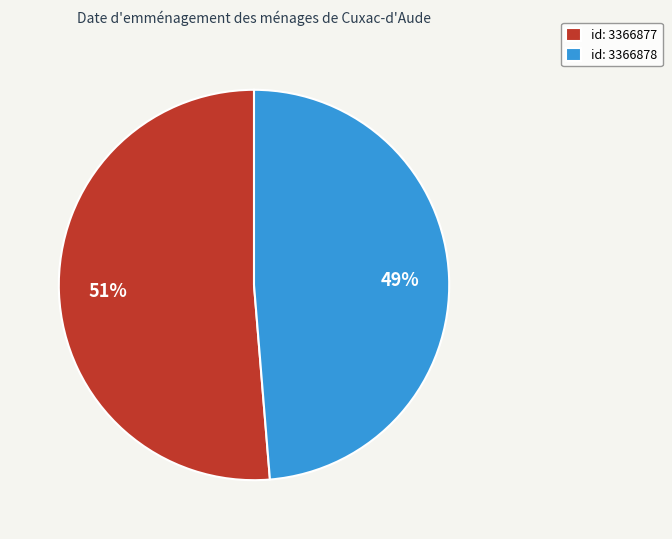

To the nearest percent, what portion does id: 3366877 represent?

51%